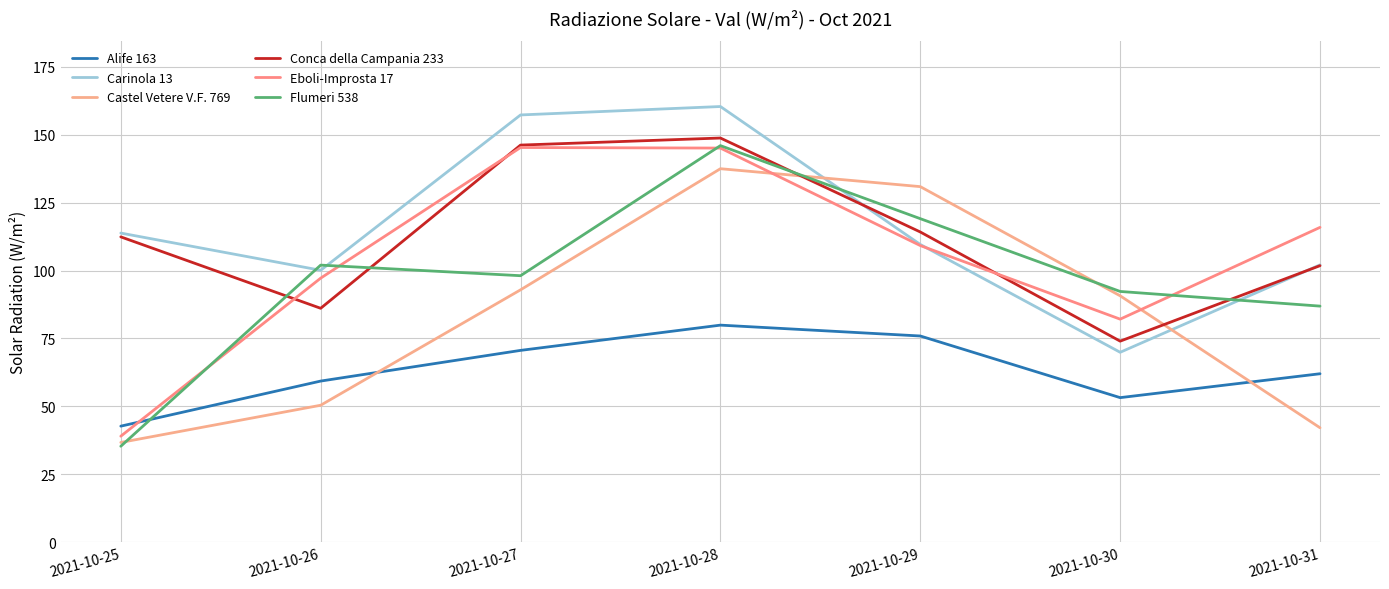

What is the approximate value of Carinola 13 at 2021-10-29?

109.6